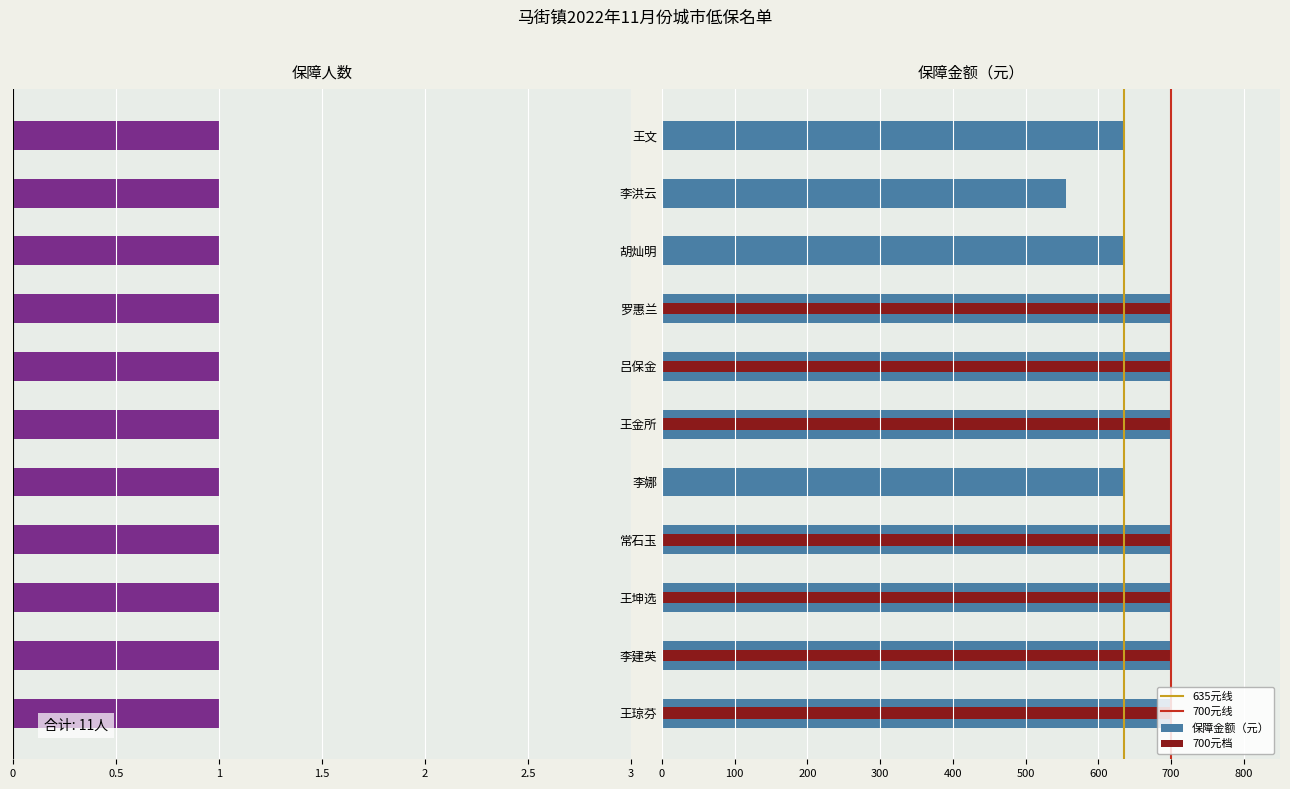

List the labels in order of value, largest first.

王琼芬, 李建英, 王坤选, 常石玉, 王金所, 吕保金, 罗惠兰, 李娜, 胡灿明, 王文, 李洪云